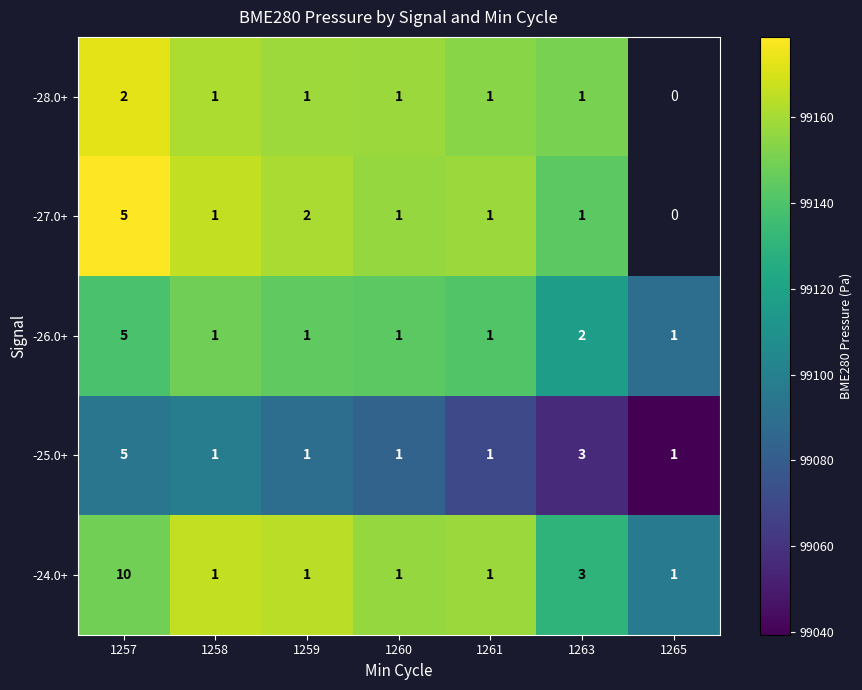

What is the difference between the maximum and second lowest values in the -24.0+ series?

9